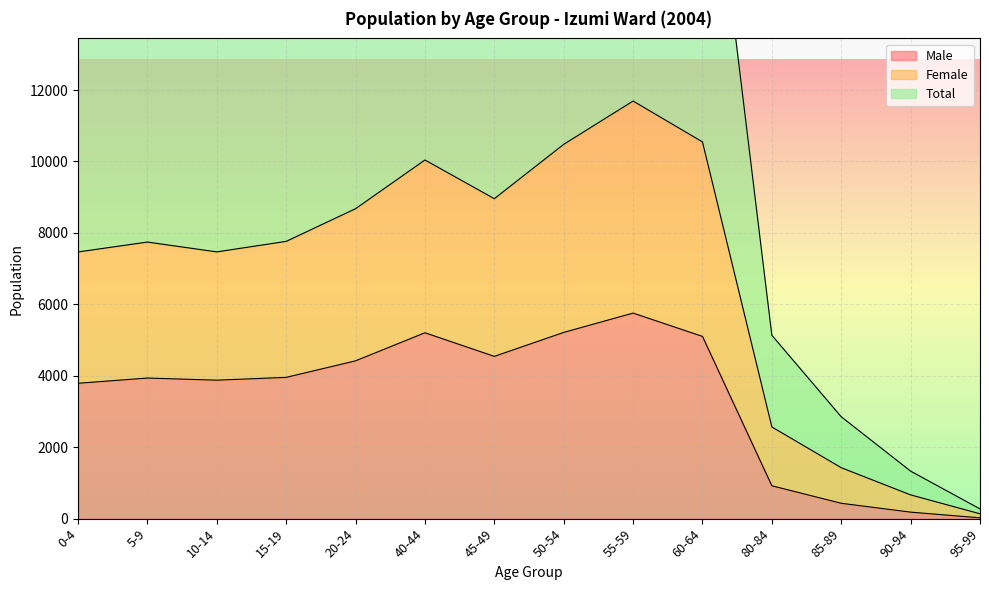

What is the label of the 1st point from the left?

0-4